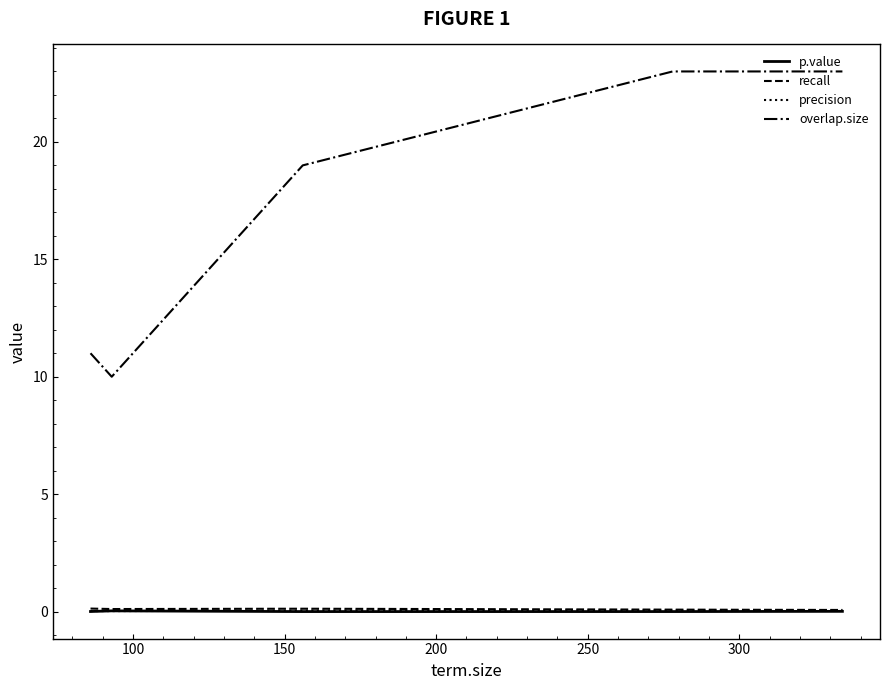

True or false: overlap.size and precision cross at least once.

False